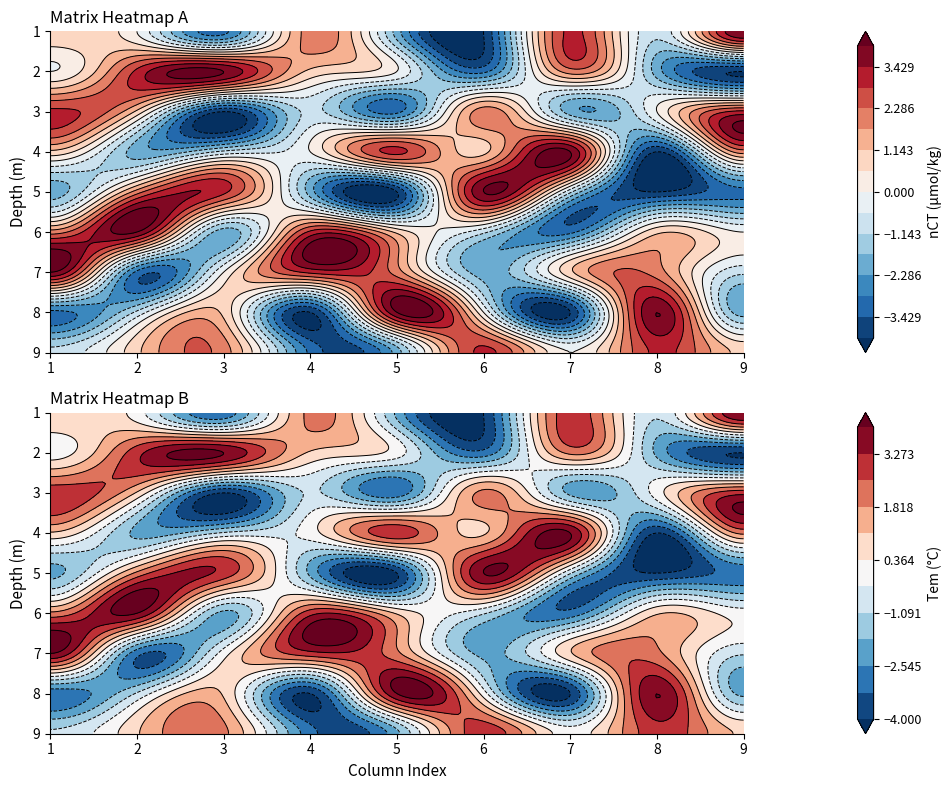

At 8, list the series in order from smallest to largest.

2, 5, 8, 7, 6, 9, 4, 3, 1